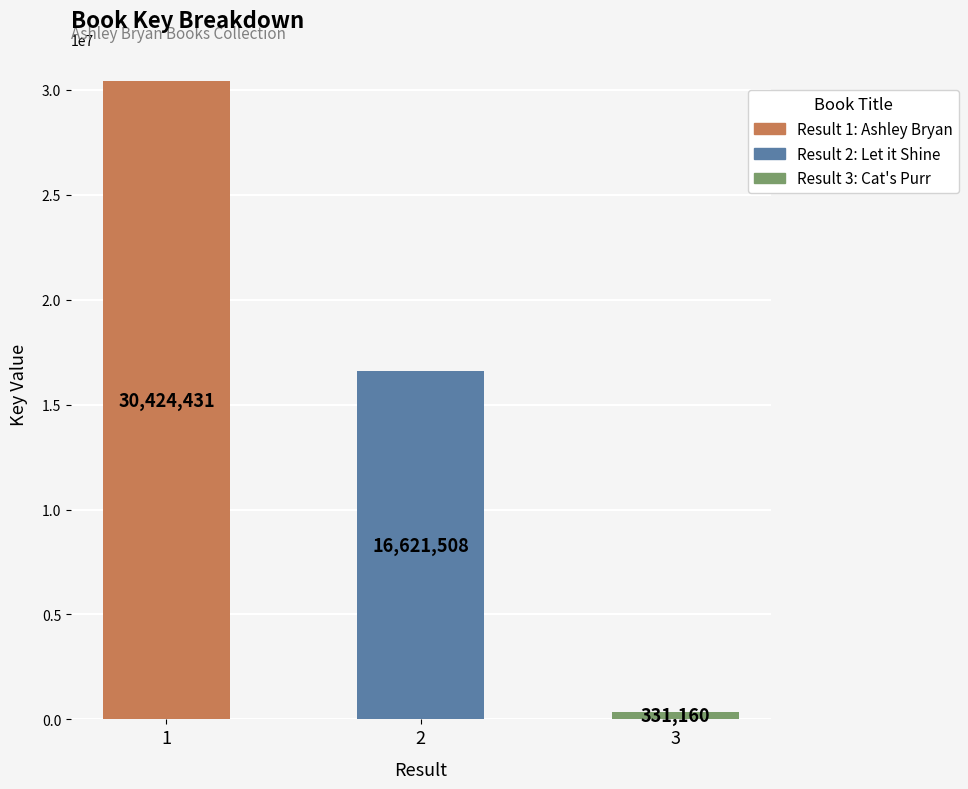

Reading left to right, what are all the values shown in this chart?

1=30424431	2=16621508	3=331160